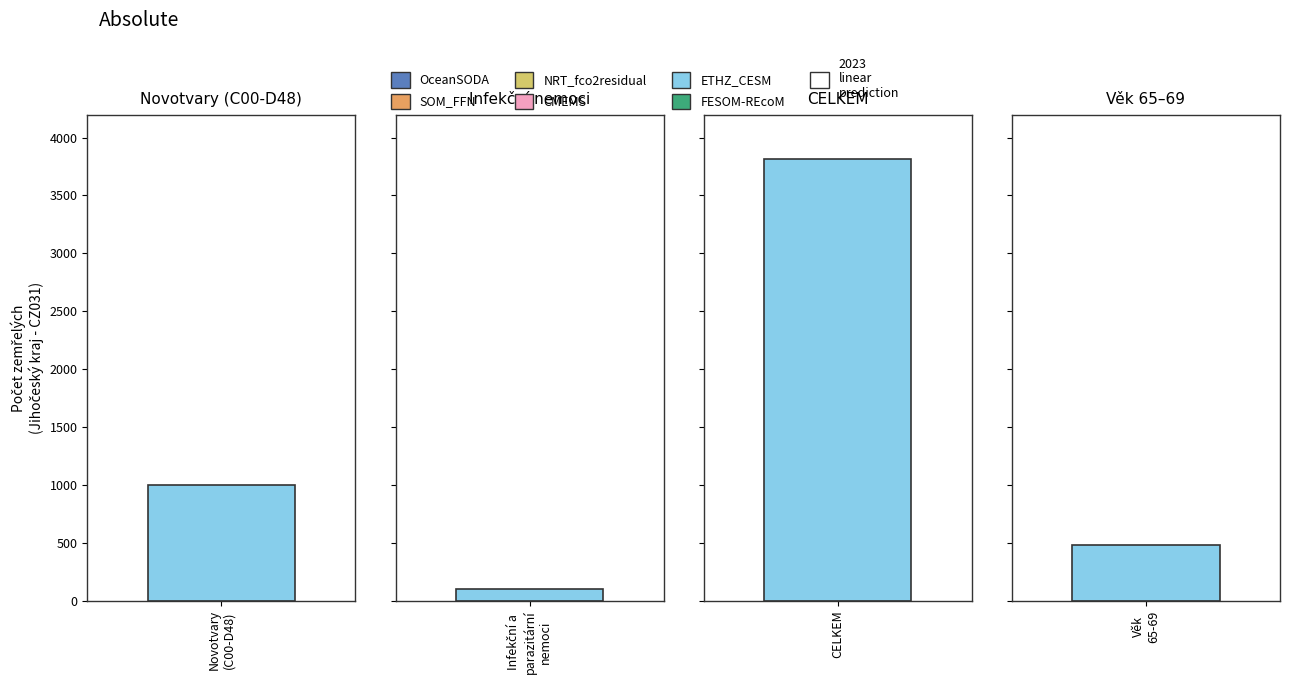

At which category does the chart reach its peak across all series?

CELKEM